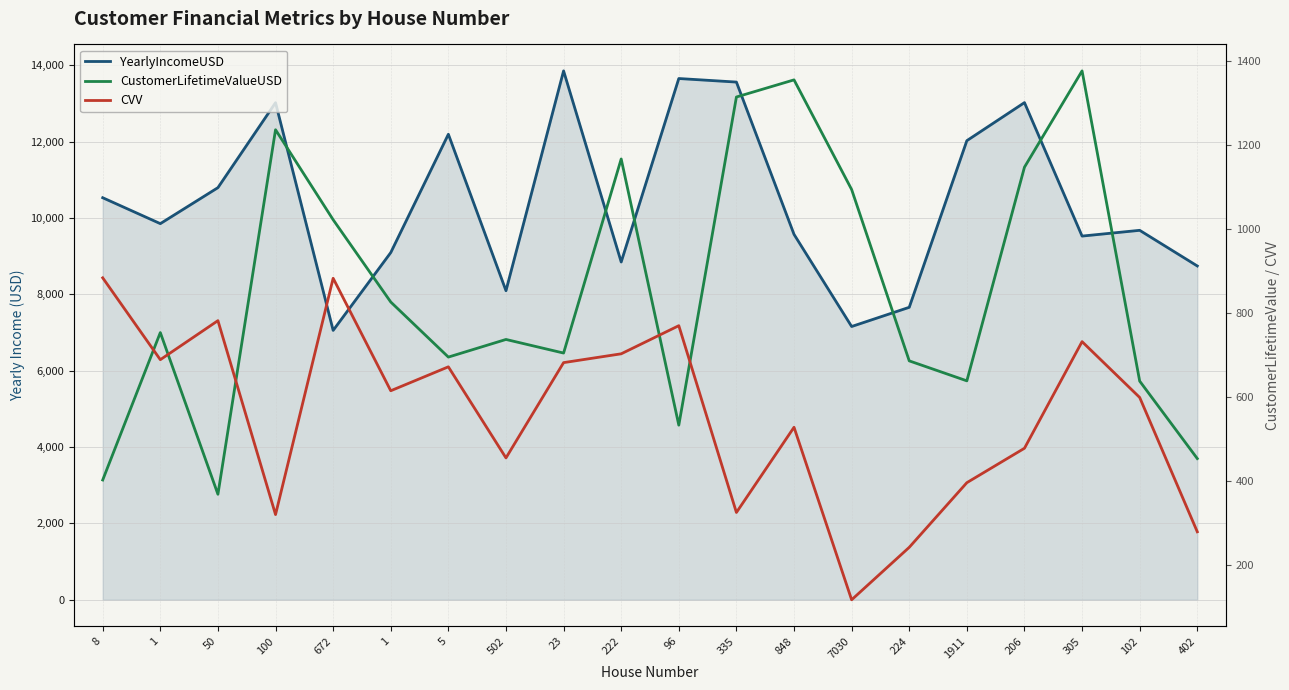

What is the sum of the CVV values at 102 and 335?

922.0